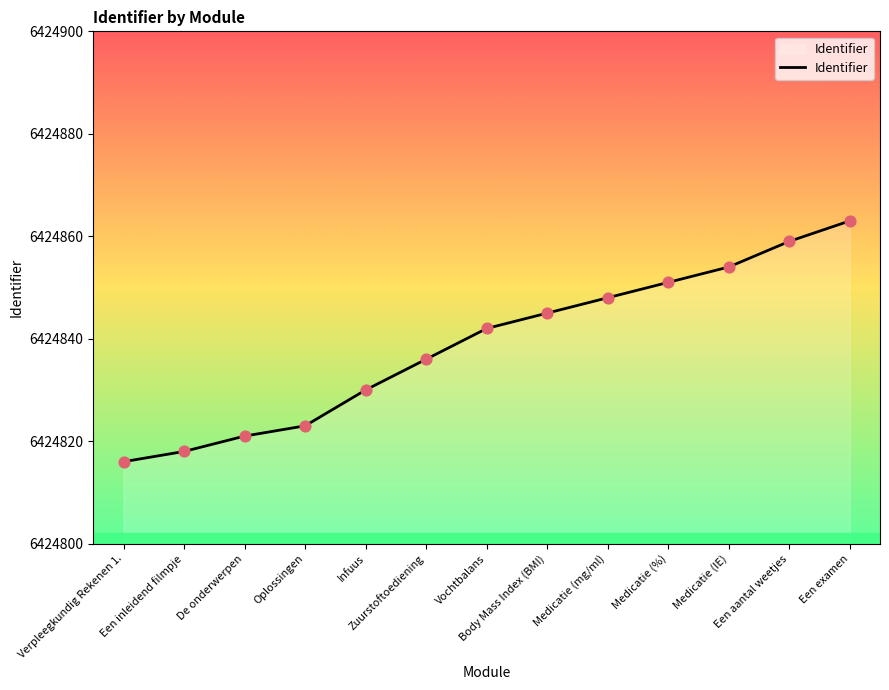

What is the ratio of the value at Een aantal weetjes to the value at Infuus?

1.0